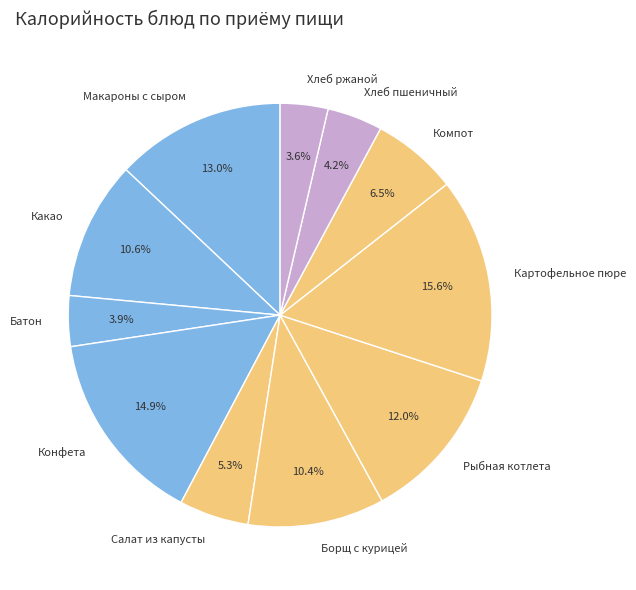

Which has a higher value, Рыбная котлета or Хлеб пшеничный?

Рыбная котлета